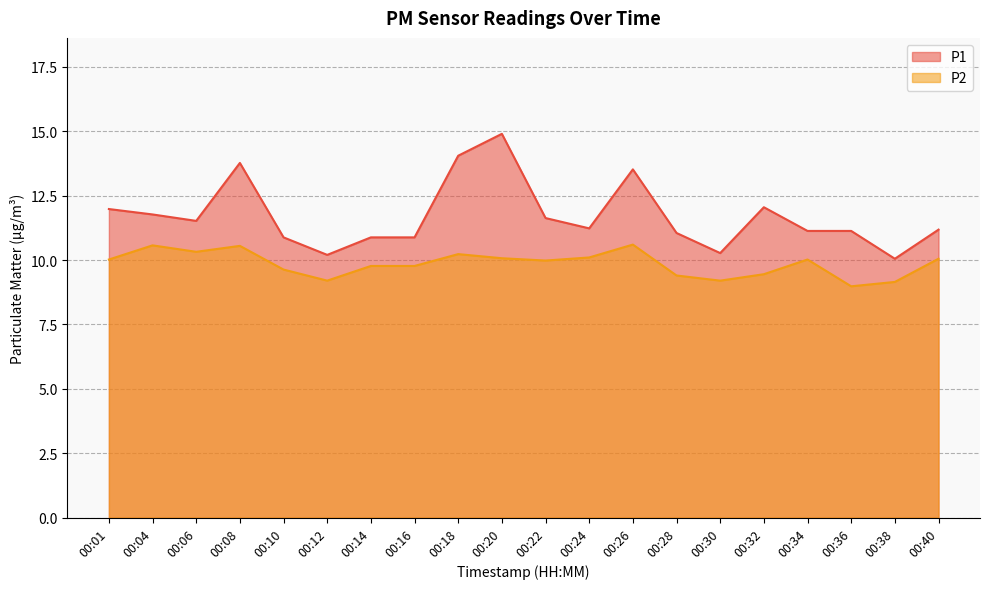

At which category does the chart reach its minimum across all series?

00:36